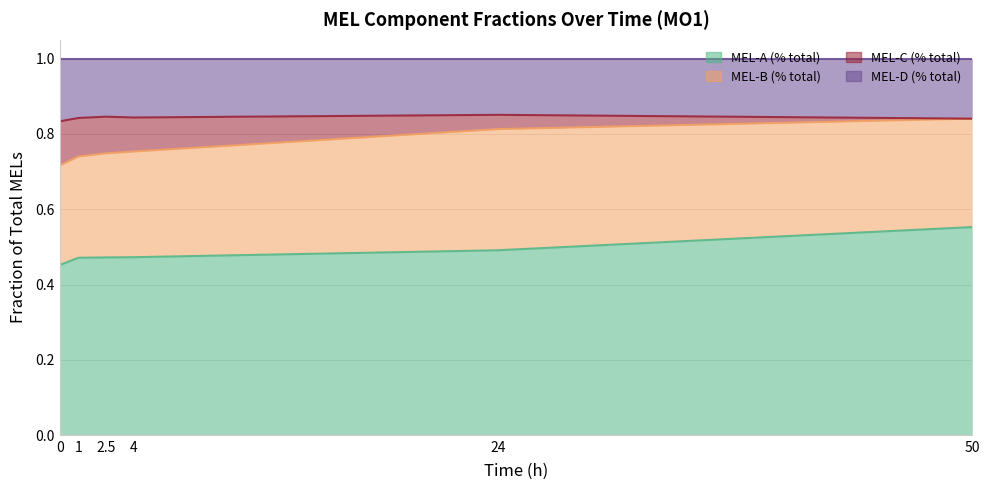

At which category is the sum across all series the highest?

50